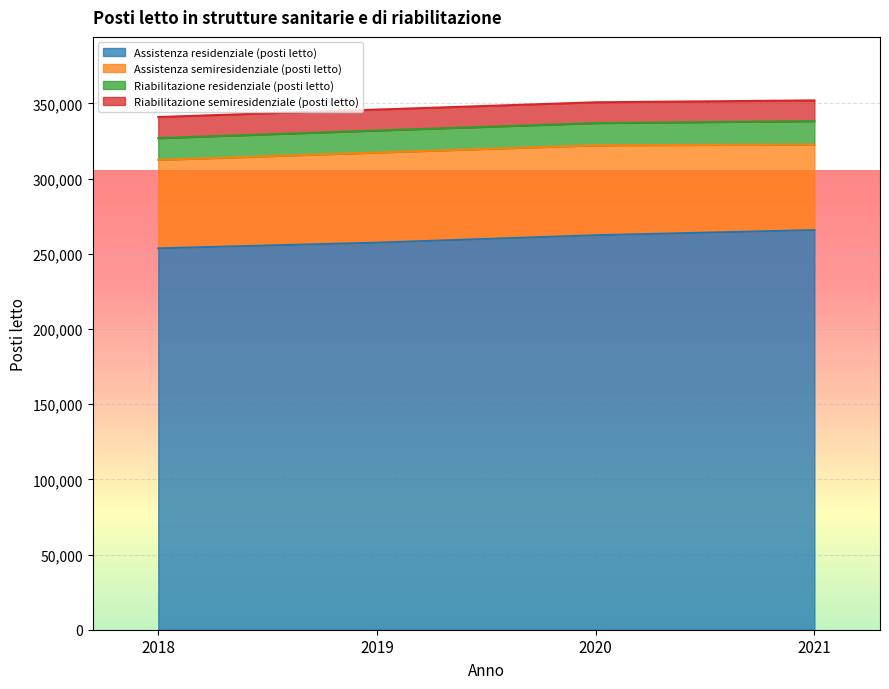

What is the maximum value for Assistenza residenziale (posti letto)?

265776